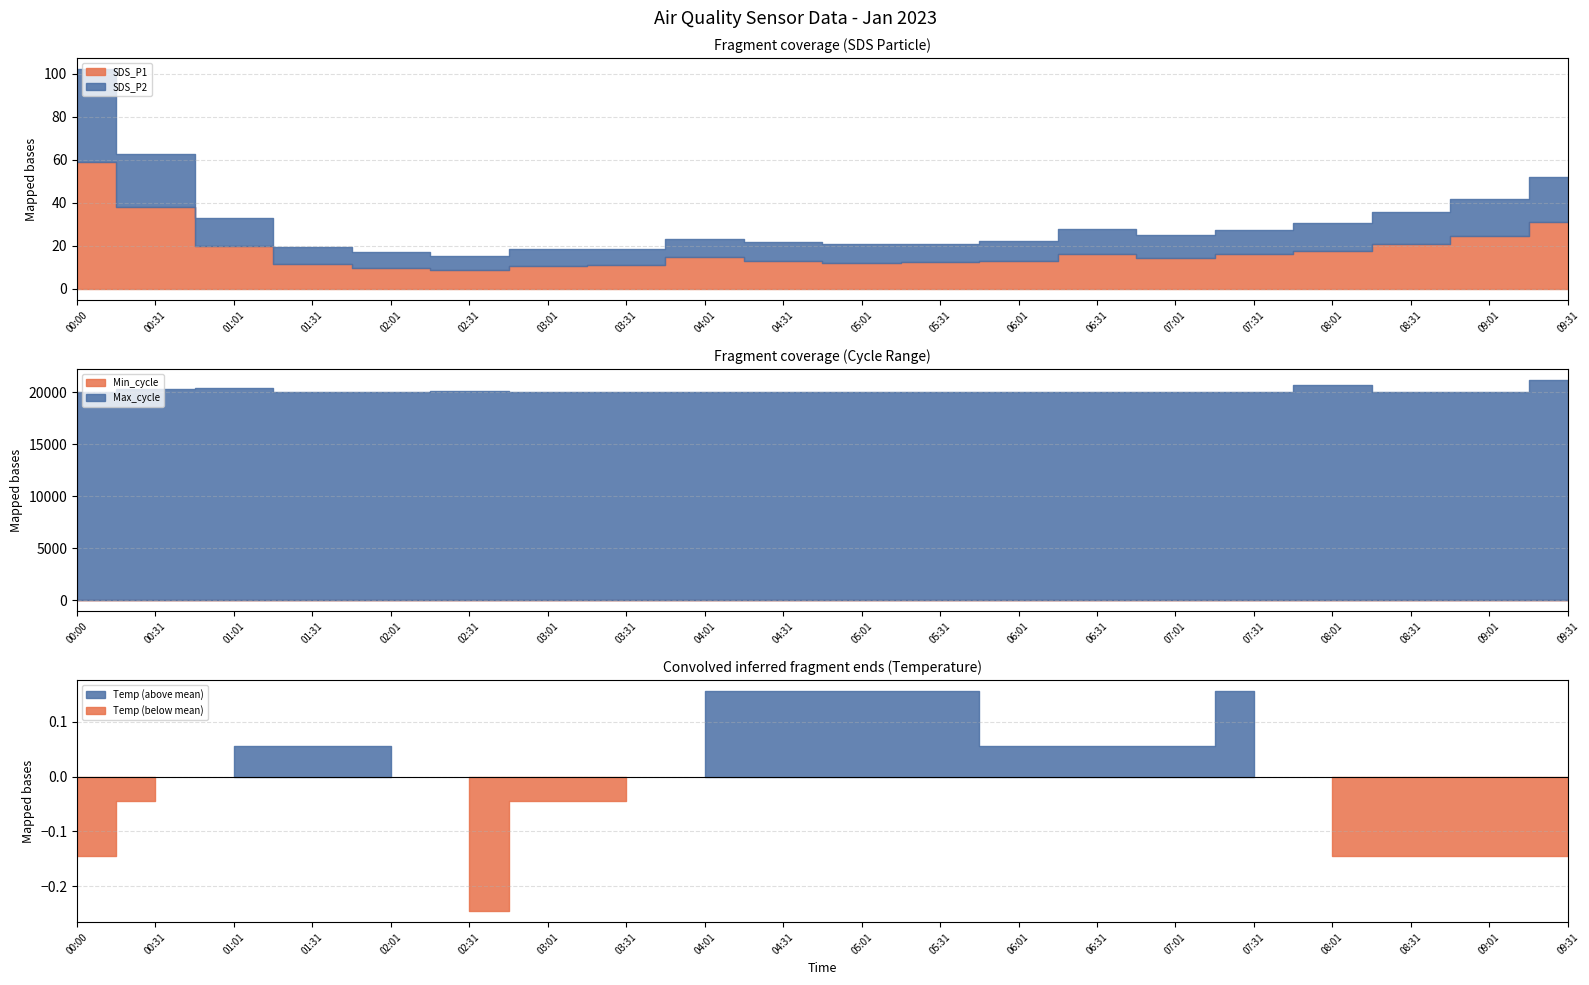

The Temp series shows 19.7 at 07:01. True or false?

False